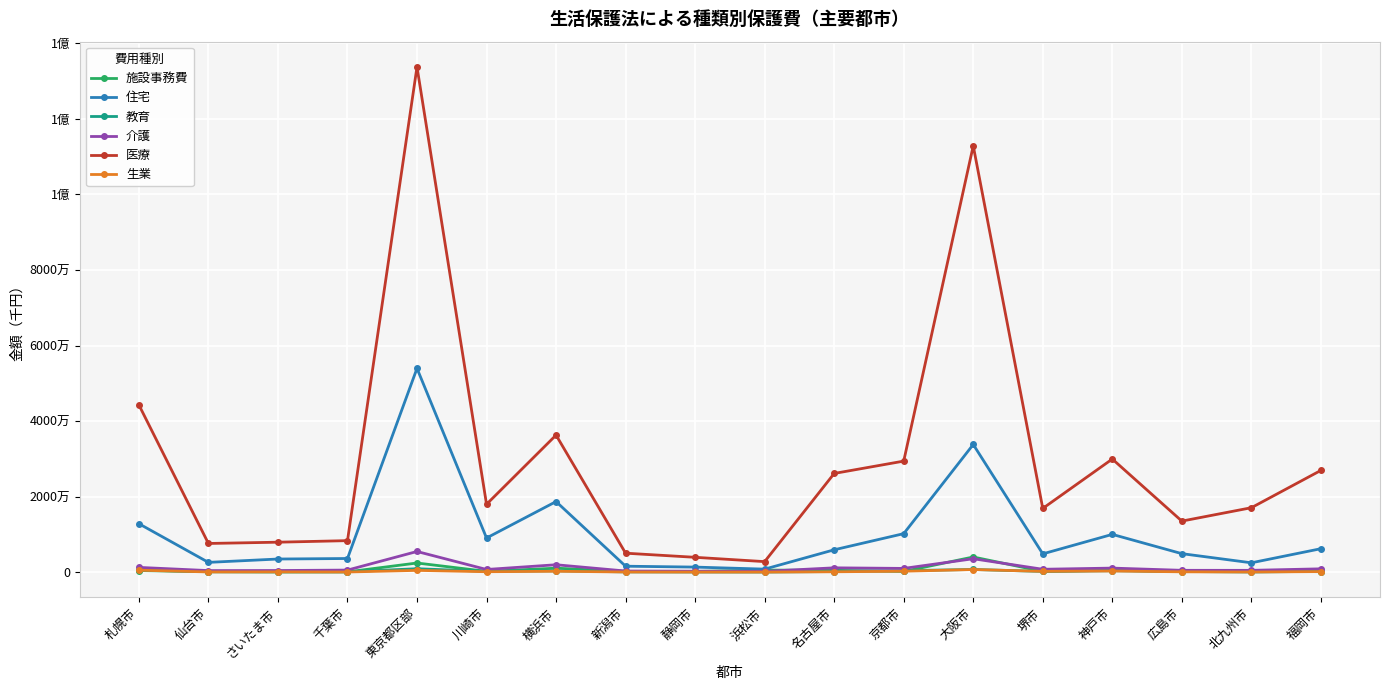

At how many categories does at least one series exceed 96510453?

2